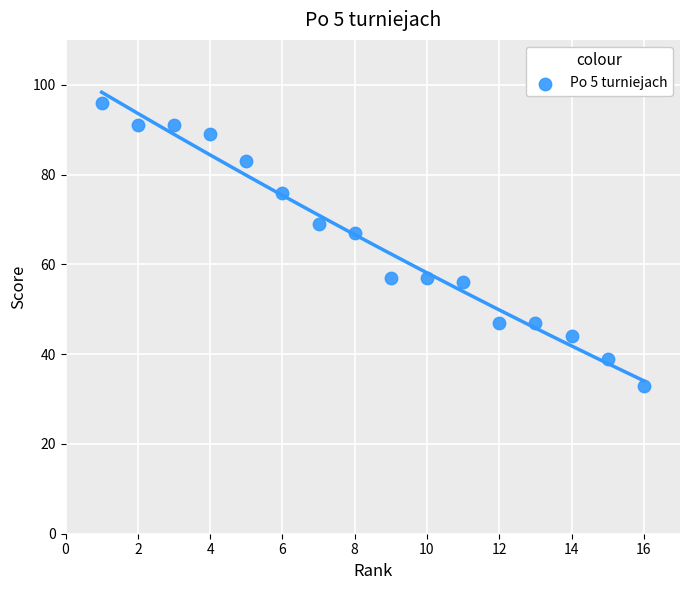

What is the range of X values (max minus min)?

15